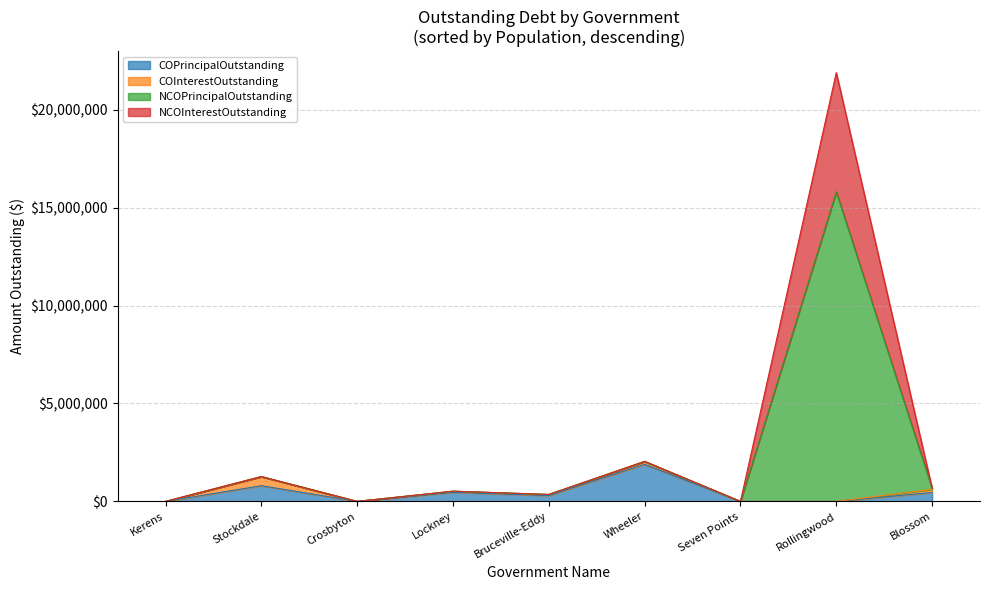

Which series has the largest range (max minus min)?

NCOPrincipalOutstanding